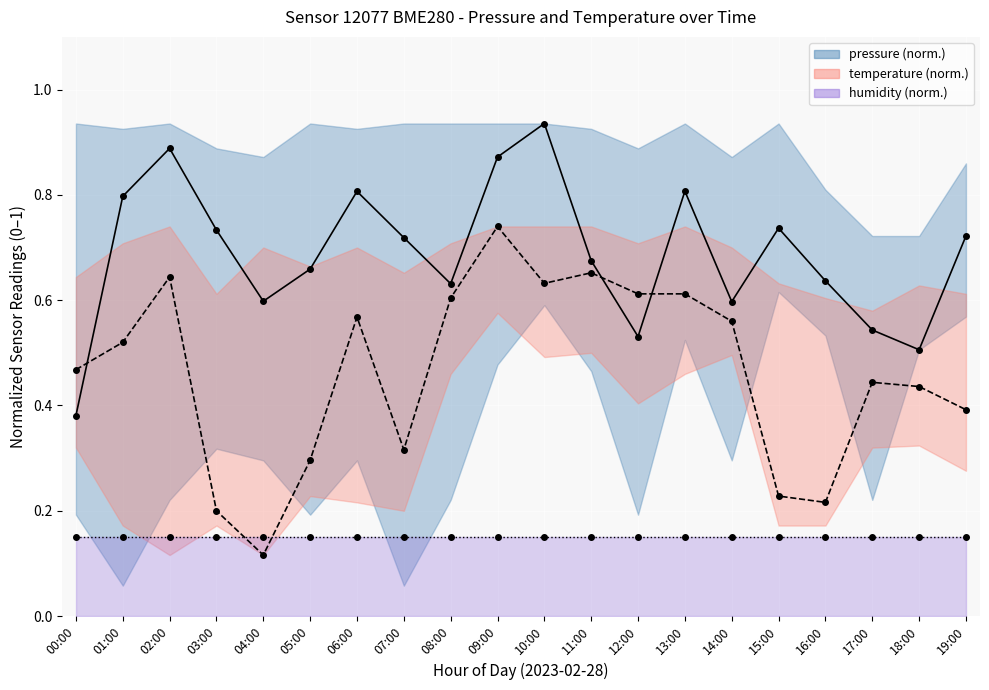

How many interior local peaks does the pressure series have?

5